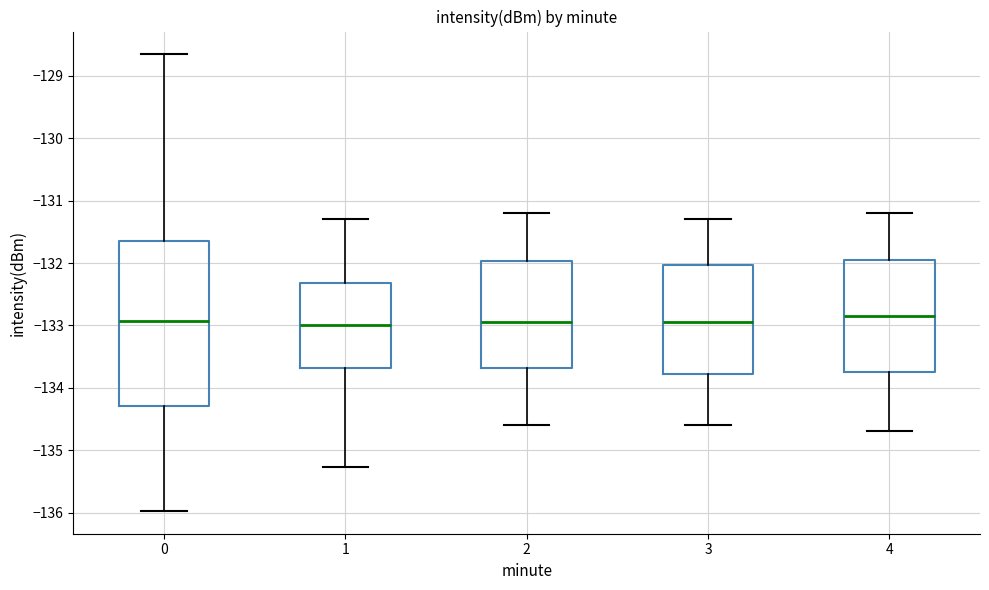

Reading left to right, transcribe this box plot: for each box, give where its median line is, the range the box spans, and where its two whiskers end, as read against the y-axis. The values are not printed on the chart, so give them approximately, as read against the axis.

0: median -132.9, box -134.3 to -131.7, whiskers -136.0 to -128.7
1: median -133.0, box -133.7 to -132.3, whiskers -135.3 to -131.3
2: median -132.9, box -133.7 to -132.0, whiskers -134.6 to -131.2
3: median -132.9, box -133.8 to -132.0, whiskers -134.6 to -131.3
4: median -132.8, box -133.7 to -131.9, whiskers -134.7 to -131.2